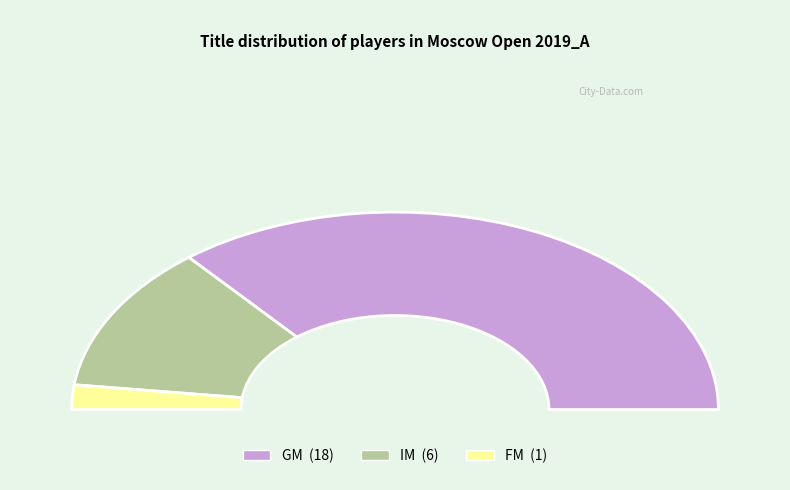

How many segments does this pie chart have?

3